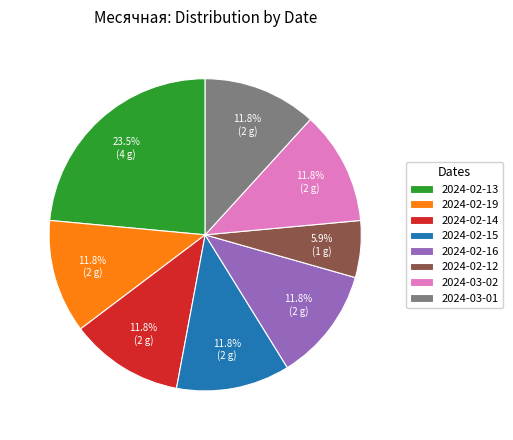

To the nearest percent, what is the difference between the largest and smallest slice percentages?

18%